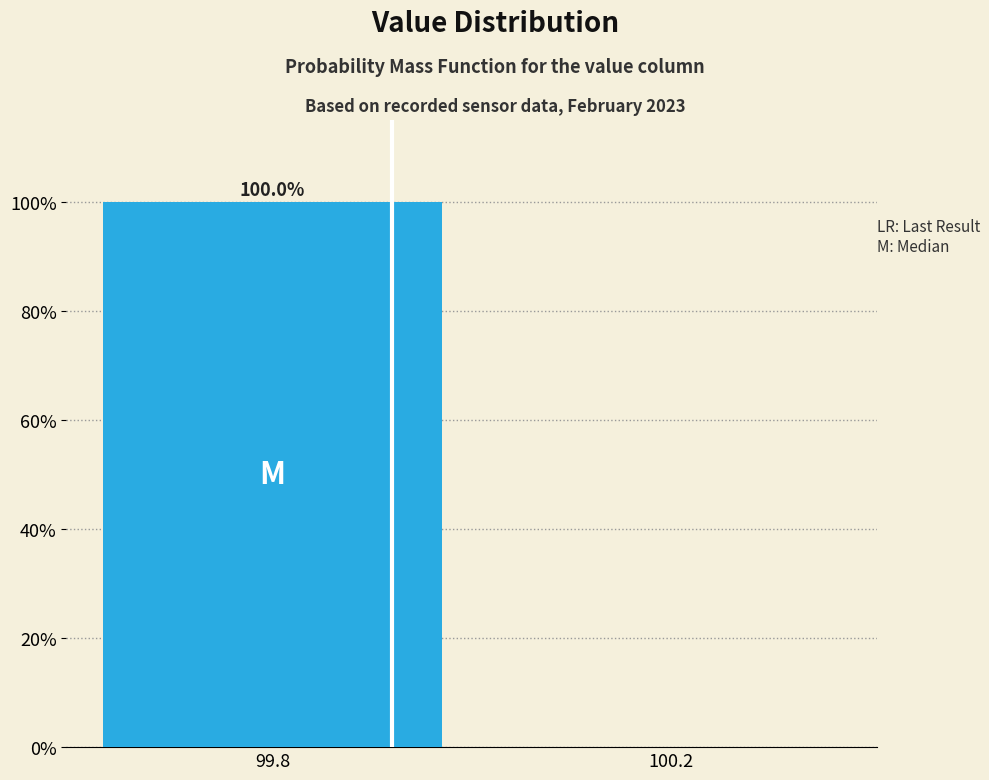

Reading right to left, list all the values displayed in this chart.

100.2=0	99.8=100